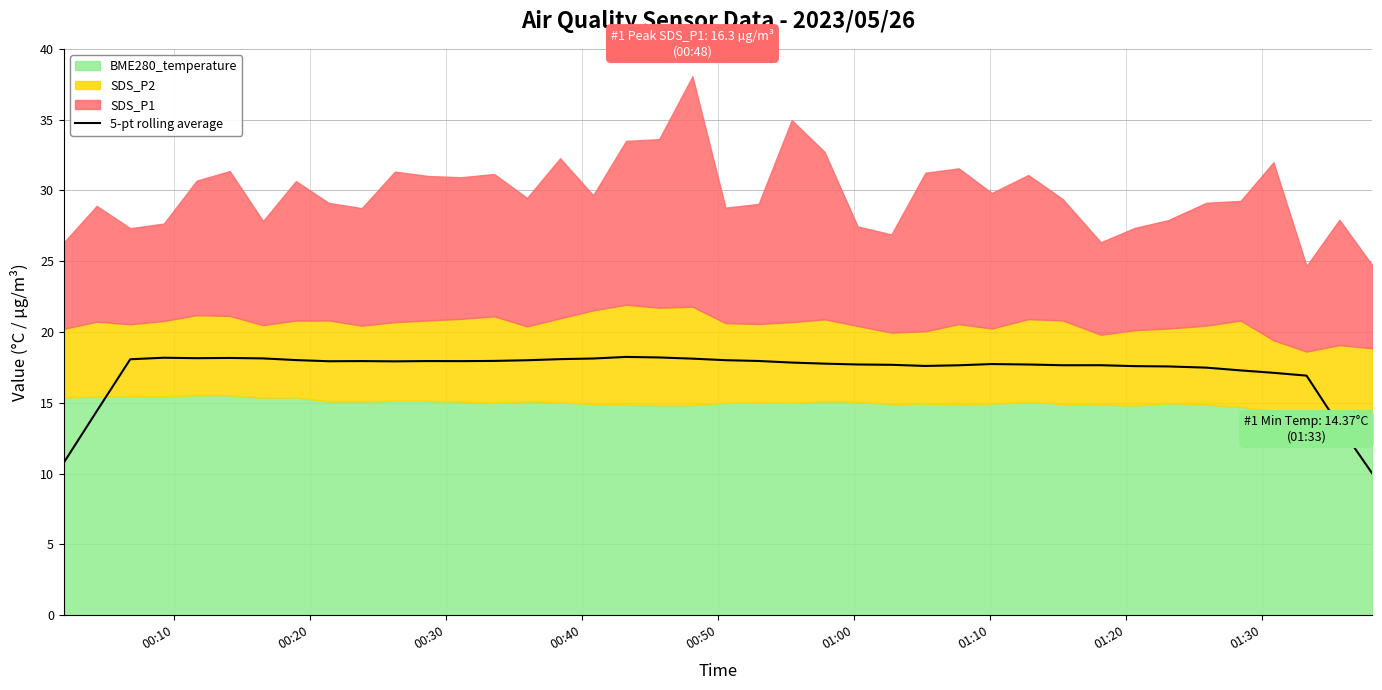

How many lines are shown in the chart?

1